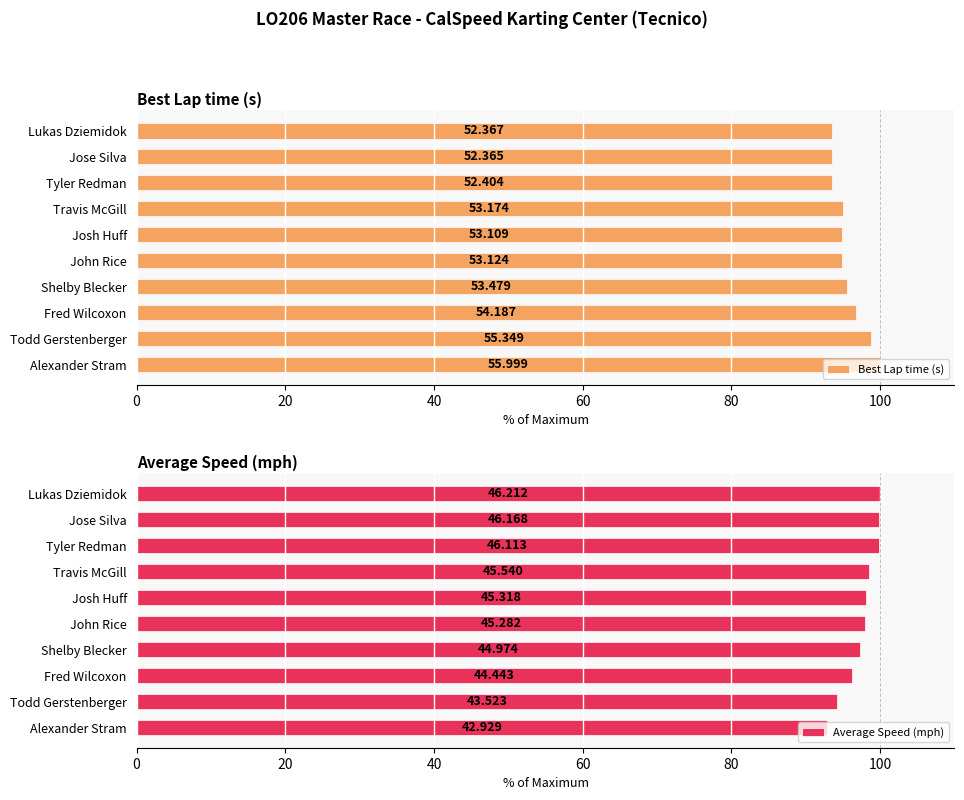

Count the number of categories in the chart.

10